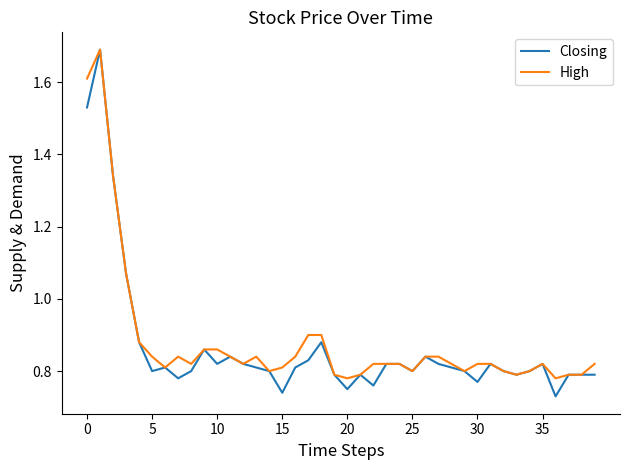

What is the greatest value displayed?

1.7